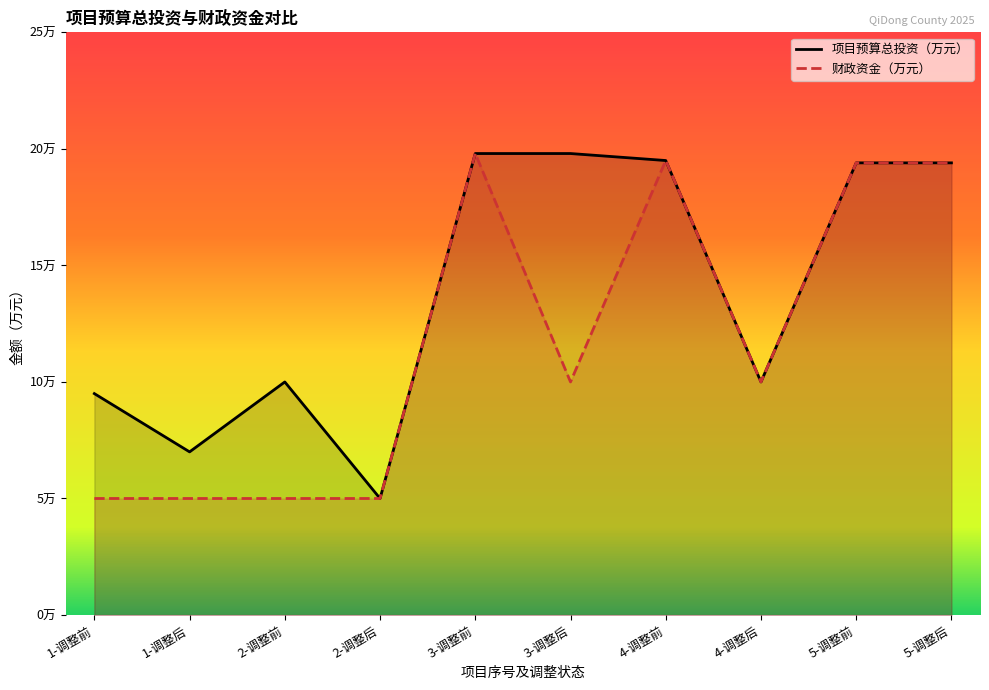

True or false: 项目预算总投资（万元） has more than 2 points higher than both neighbors.

False